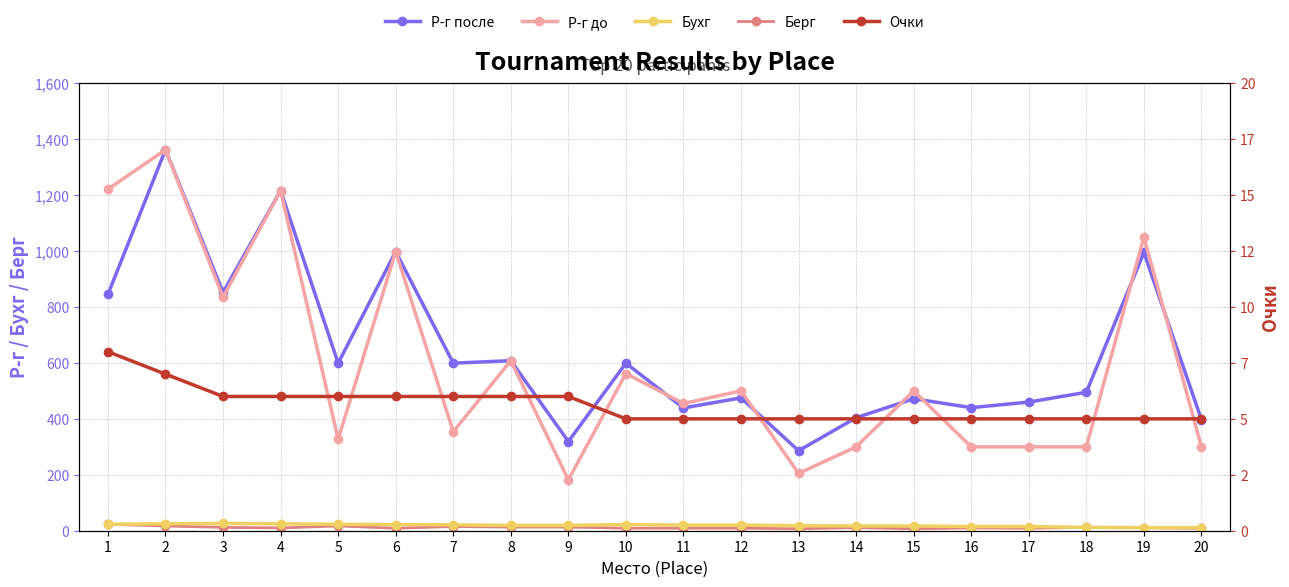

In Р-г после, how many points are lower than both neighbors (excluding endpoints)?

7